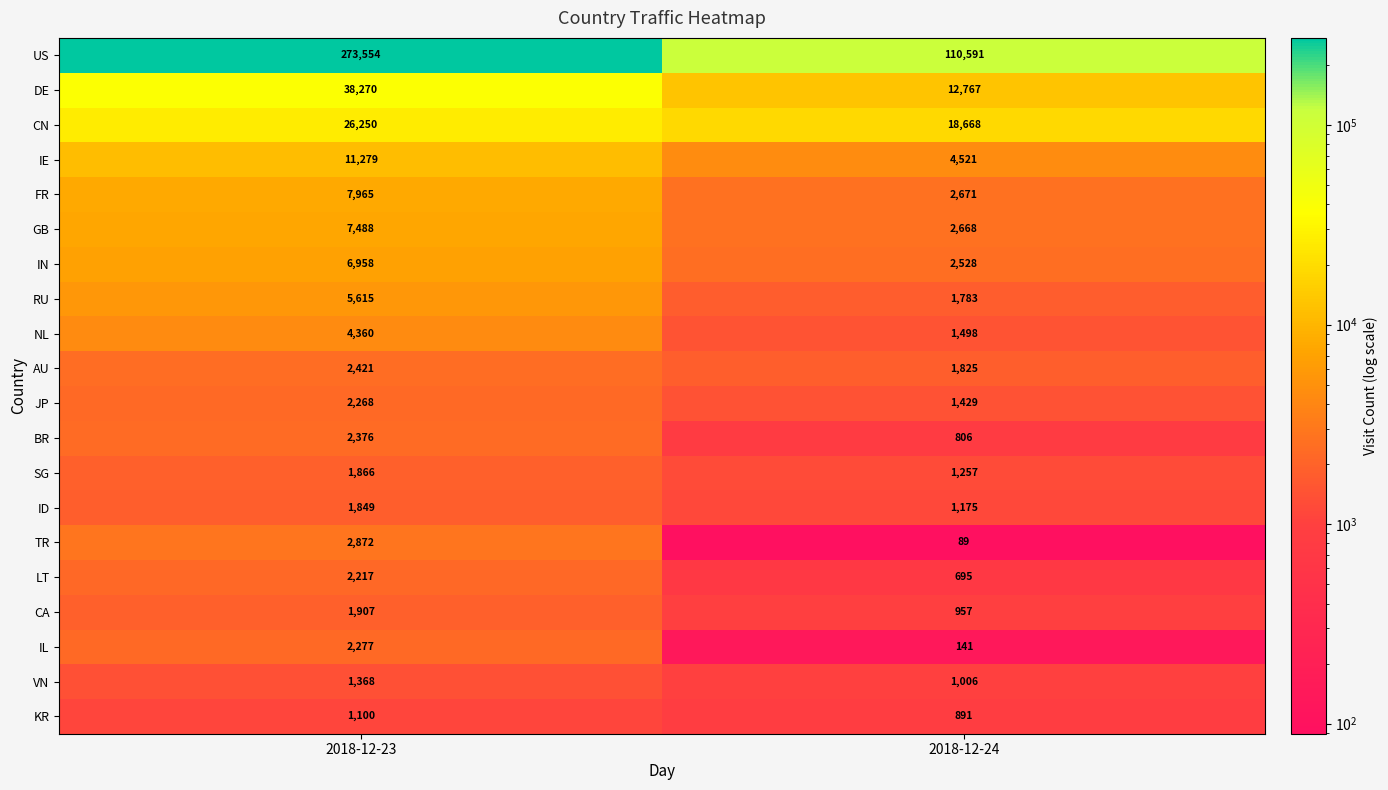

What is the lowest value of the TR series?

89